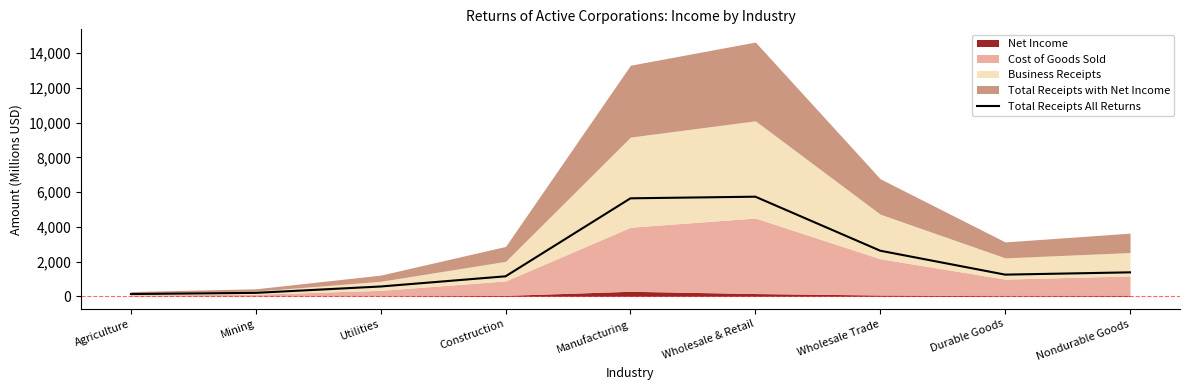

Which has a higher value, Utilities or Agriculture?

Utilities